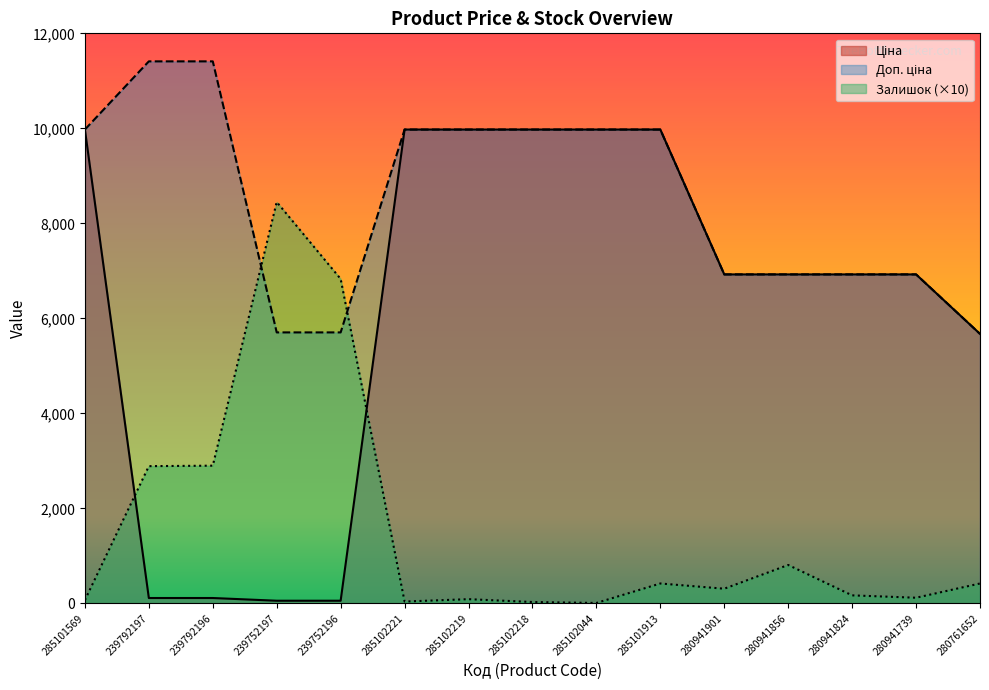

What value does the Доп. ціна series have at 239752196?

5705.0